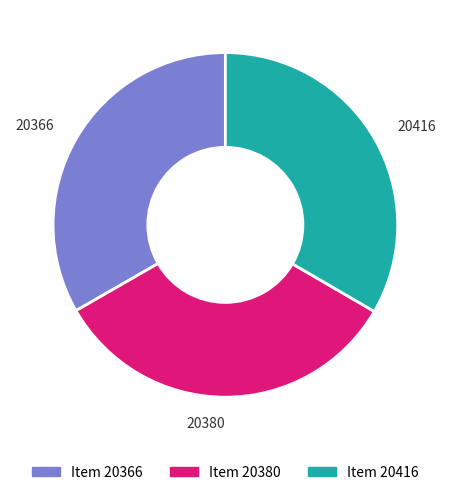

What is the ratio of the value at 20416 to the value at 20380?

1.0